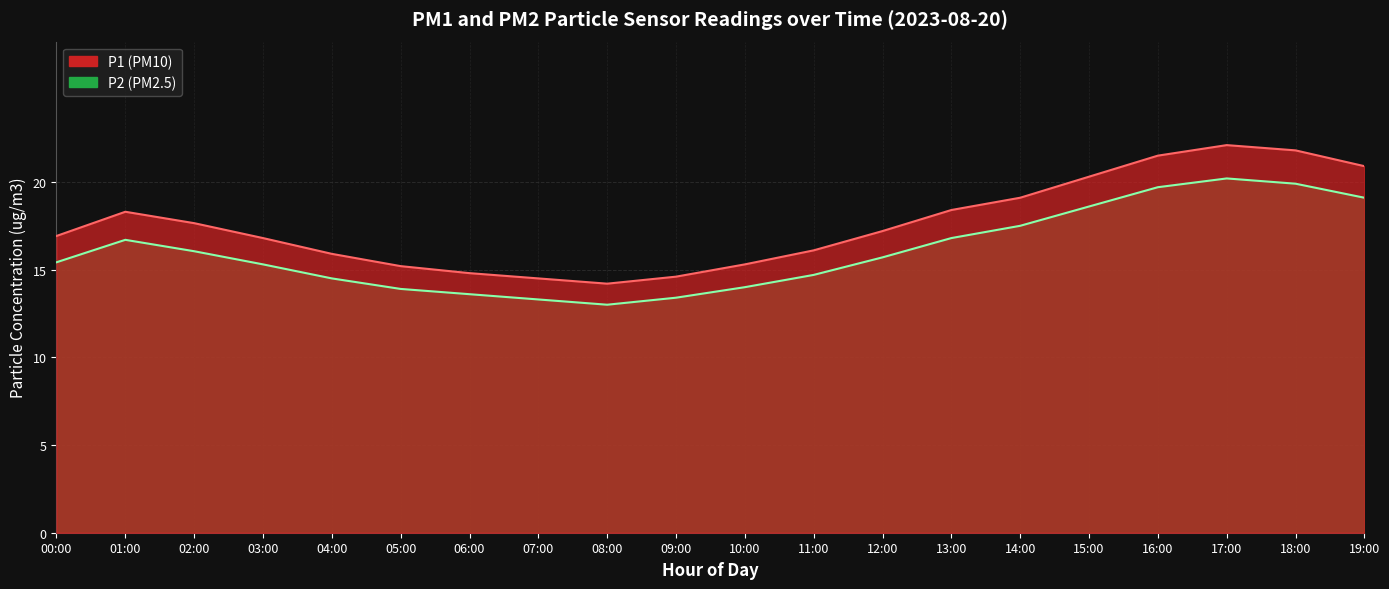

What is the difference between the maximum and minimum values in the P1 series?

7.9